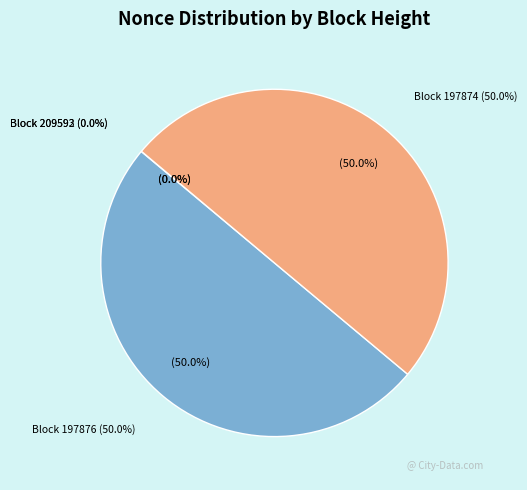

Which category has the biggest portion of the pie?

197876